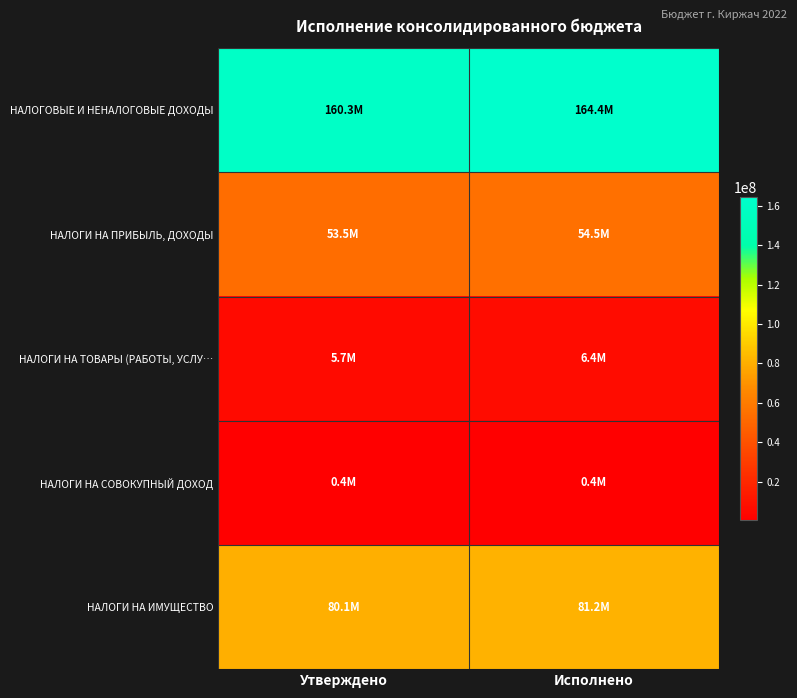

Reading right to left, transcribe all the data shown in this chart.

НАЛОГОВЫЕ И НЕНАЛОГОВЫЕ ДОХОДЫ: Исполнено=164371773.4	Утверждено=160271466.0
НАЛОГИ НА ПРИБЫЛЬ, ДОХОДЫ: Исполнено=54497567.3	Утверждено=53500000.0
НАЛОГИ НА ТОВАРЫ (РАБОТЫ, УСЛУ…: Исполнено=6413254.3	Утверждено=5672000.0
НАЛОГИ НА СОВОКУПНЫЙ ДОХОД: Исполнено=446543.3	Утверждено=446500.0
НАЛОГИ НА ИМУЩЕСТВО: Исполнено=81221430.3	Утверждено=80092000.0